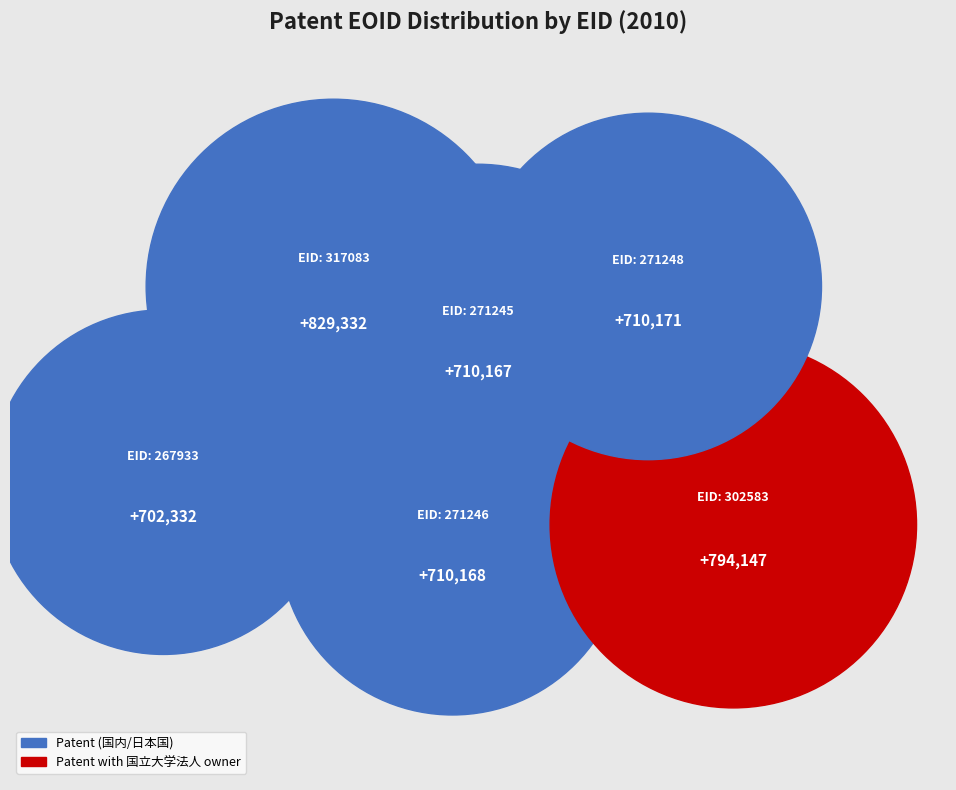

Is there a majority slice in this chart?

No